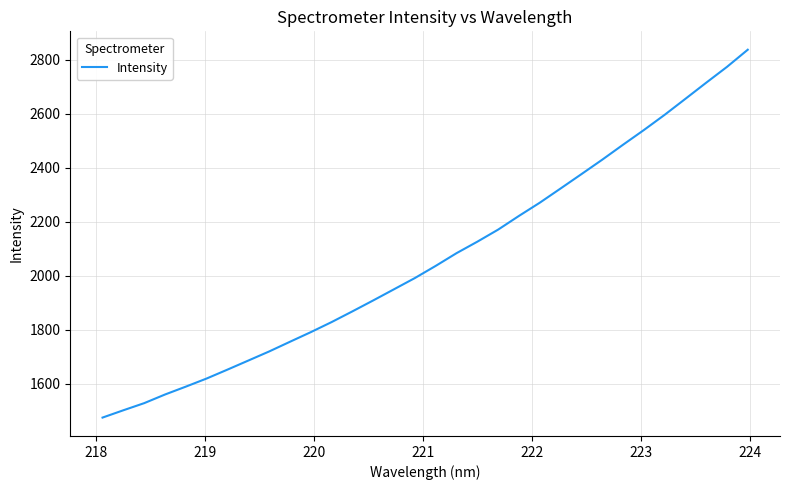

What is the difference between the maximum and minimum values?

1363.9